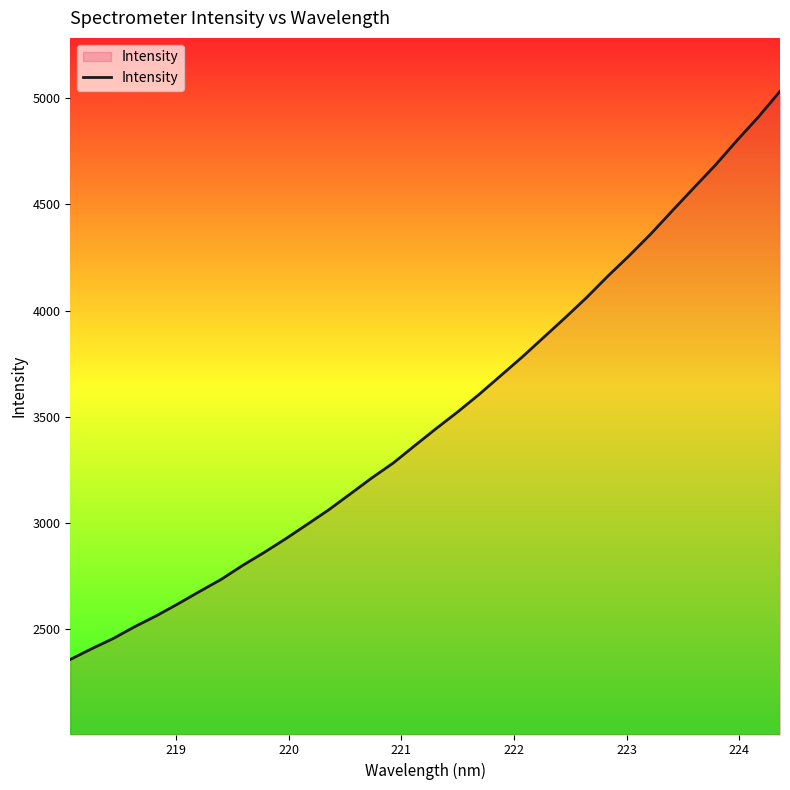

What is the minimum value shown in the chart?

2356.5